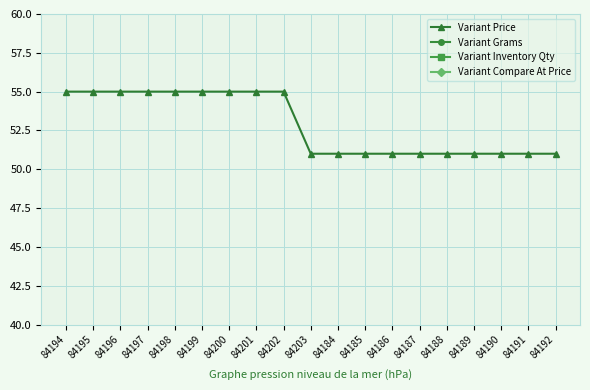

List the labels in order of Variant Compare At Price value, smallest first.

84194, 84195, 84196, 84197, 84198, 84199, 84200, 84201, 84202, 84203, 84184, 84185, 84186, 84187, 84188, 84189, 84190, 84191, 84192